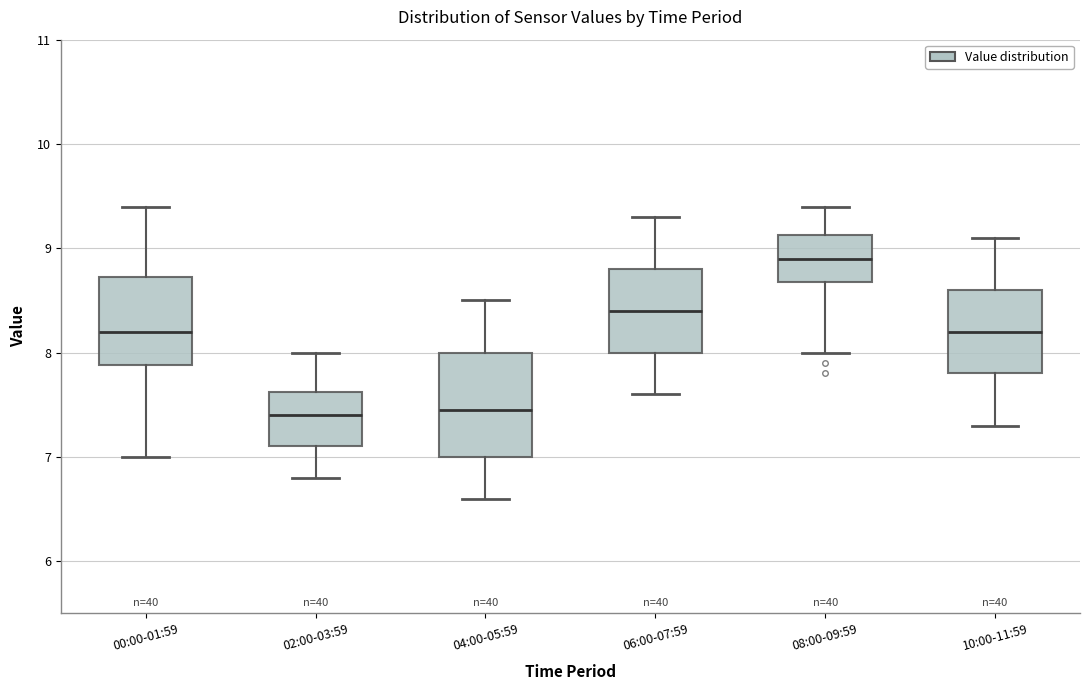

Comparing the boxes themselves (not the whiskers), which one is the tallest?

04:00-05:59